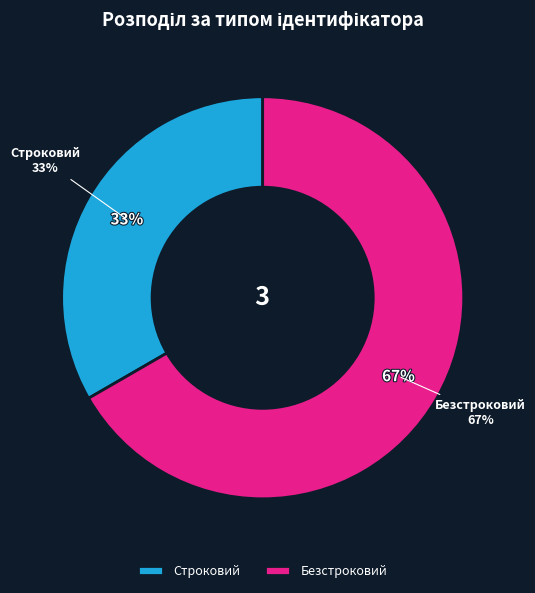

To the nearest percent, what is the combined percentage of Строковий and Безстроковий?

100%